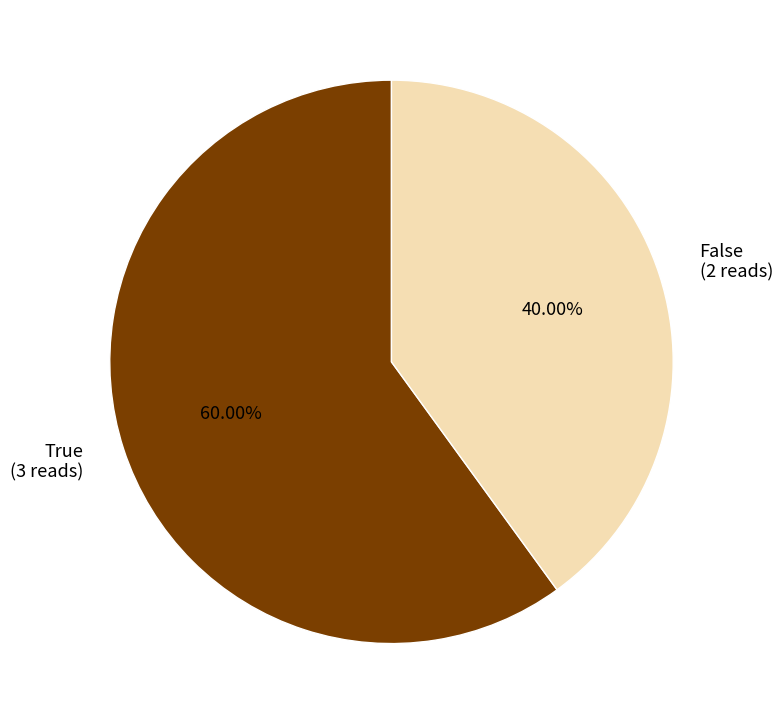

To the nearest percent, what portion does True represent?

60%